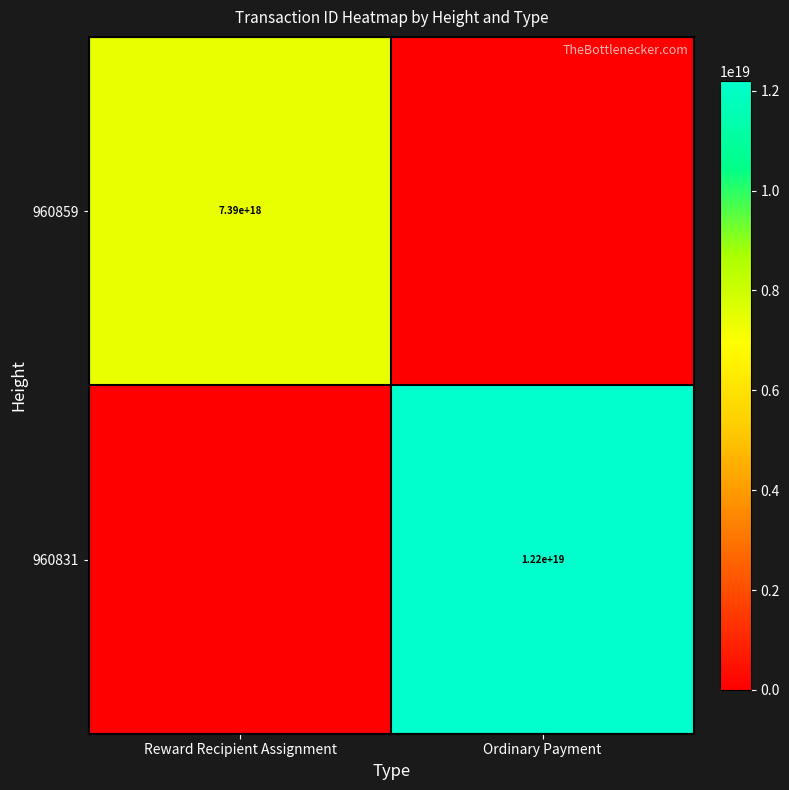

What is the difference between the highest and lowest values at Ordinary Payment?

12200806851820281856